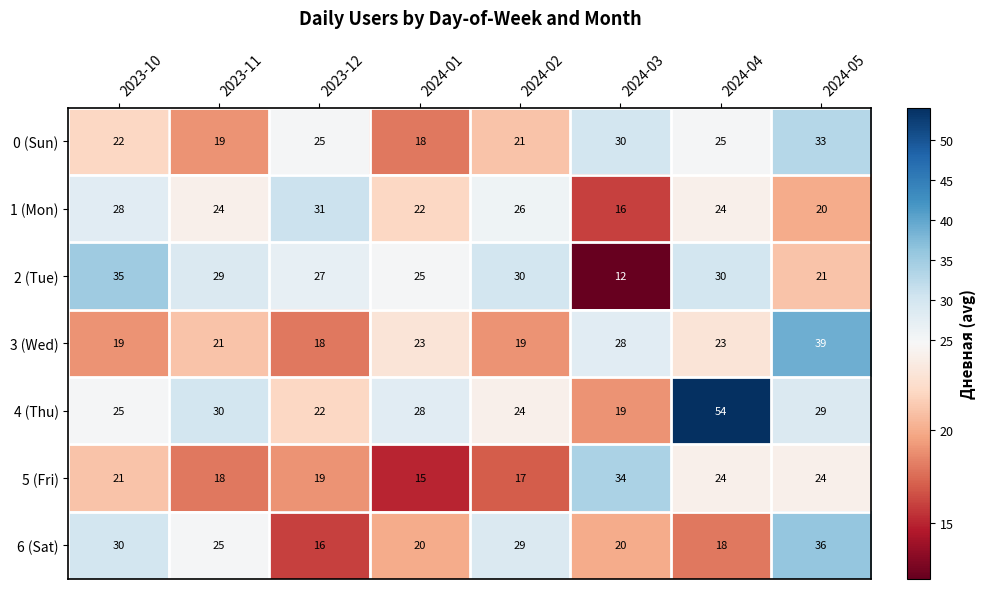

What is the average value of the 5 (Fri) series?

22